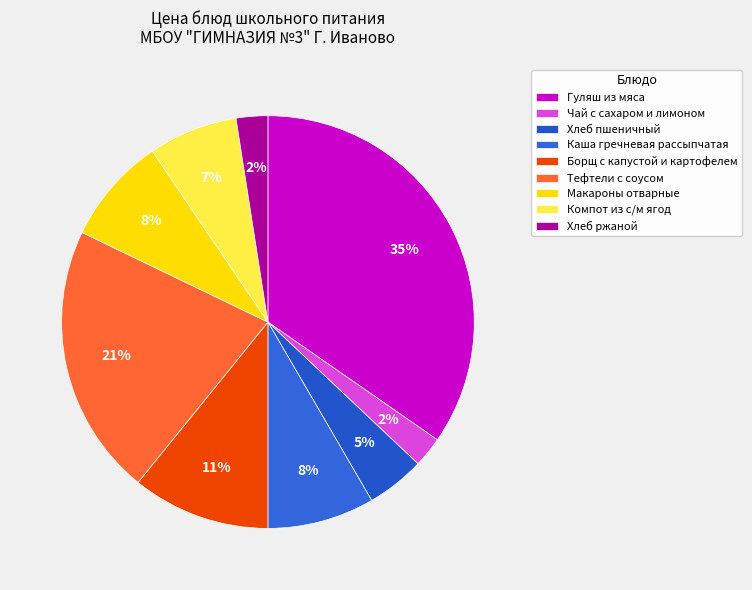

Which category has the biggest portion of the pie?

Гуляш из мяса